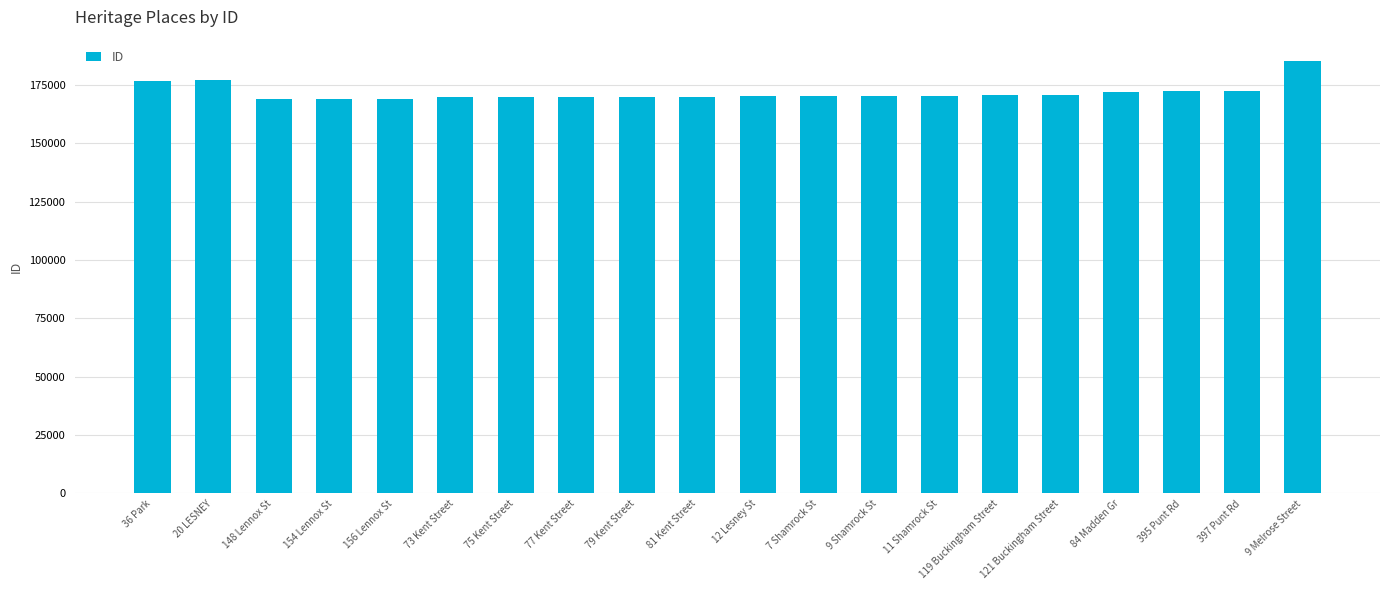

What is the approximate value at 20 LESNEY?

176903